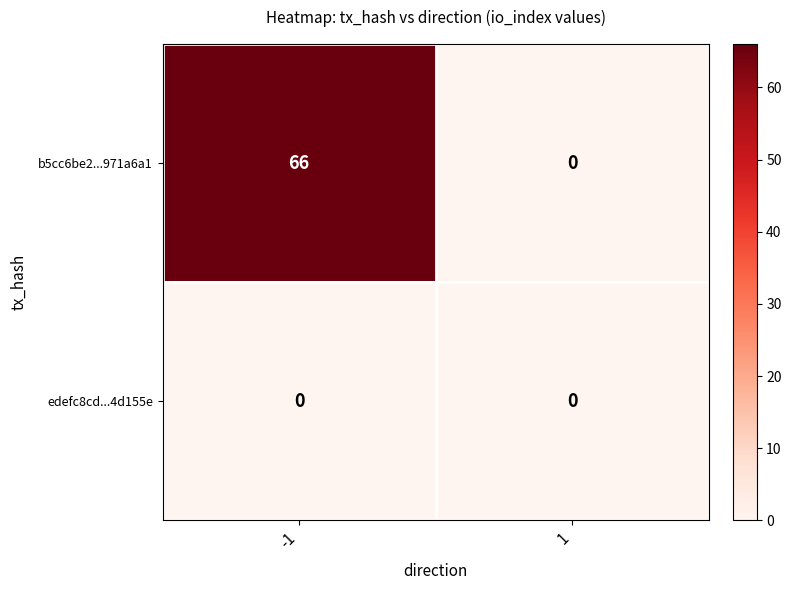

Reading left to right, list all the values displayed in this chart.

b5cc6be2...971a6a1: -1=66	1=0
edefc8cd...4d155e: -1=0	1=0